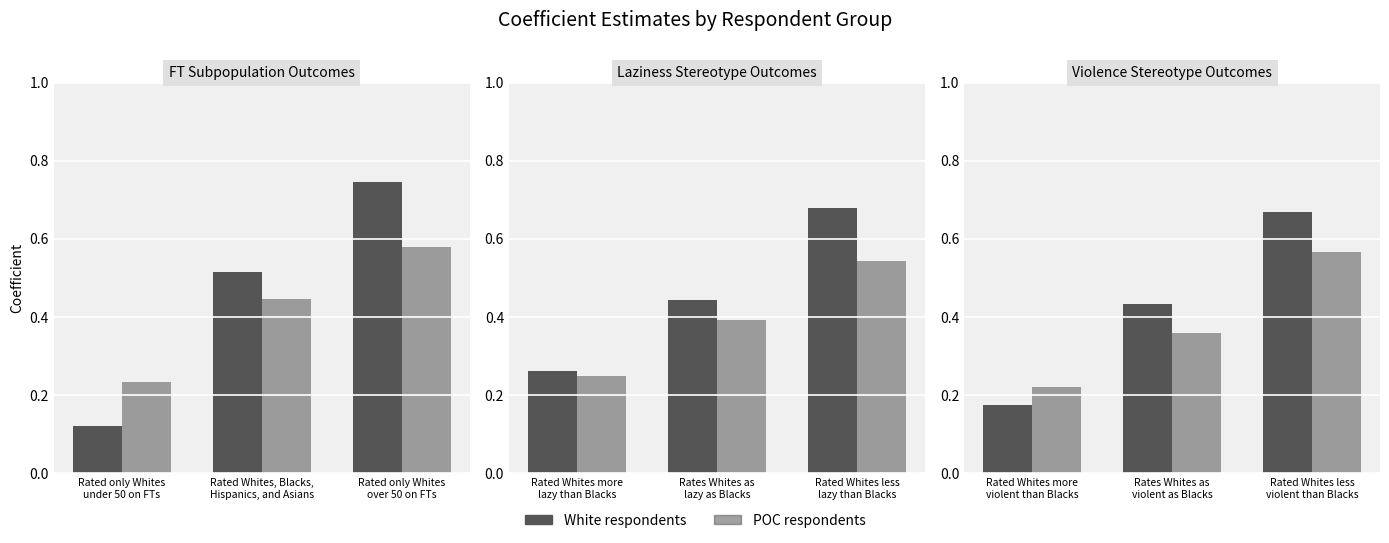

Rank the categories by POC respondents value from lowest to highest.

Rated Whites more violent than Blacks, Rates Whites as violent as Blacks, Rated Whites less violent than Blacks